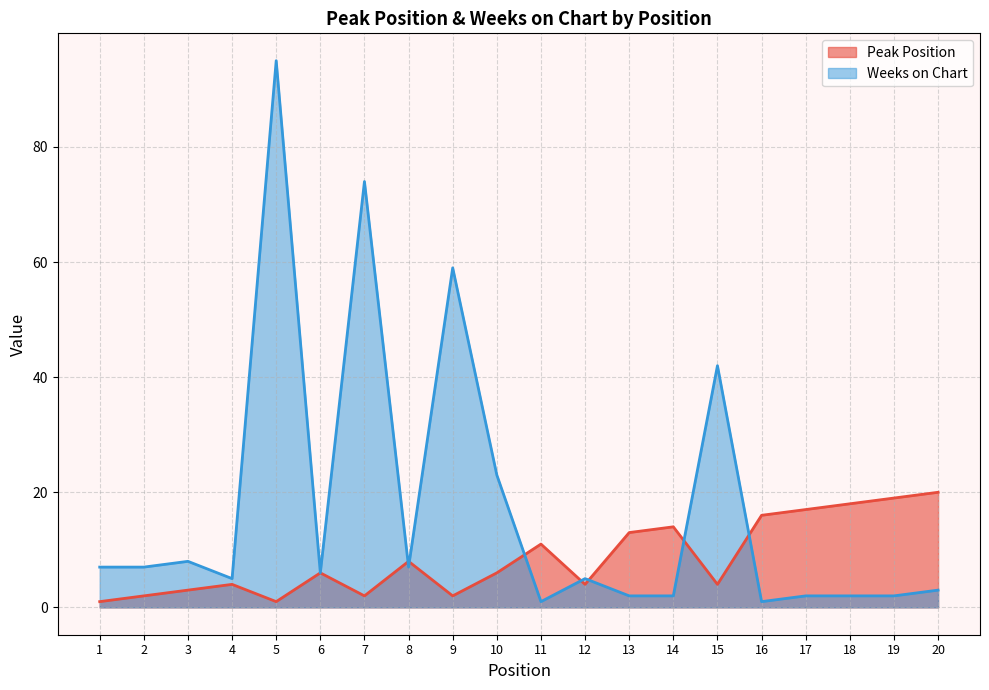

Where is Peak Position nearest to the value 10?

11